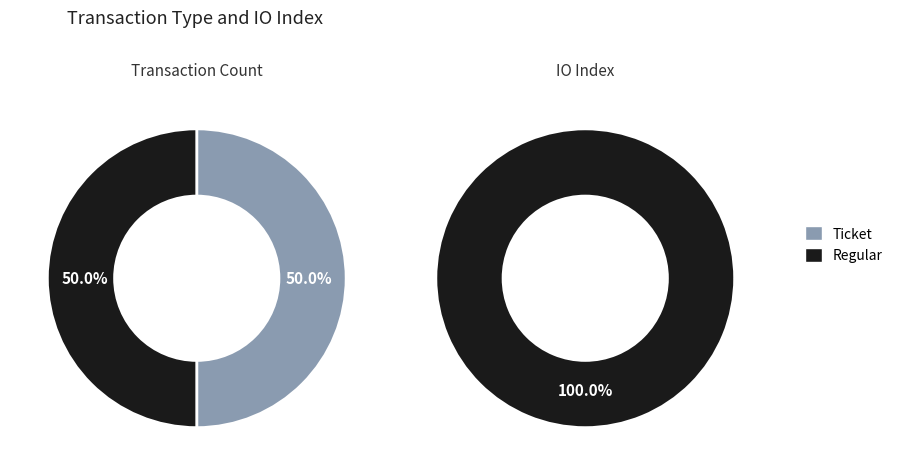

To the nearest percent, what is the combined percentage of Regular and Ticket?

100%